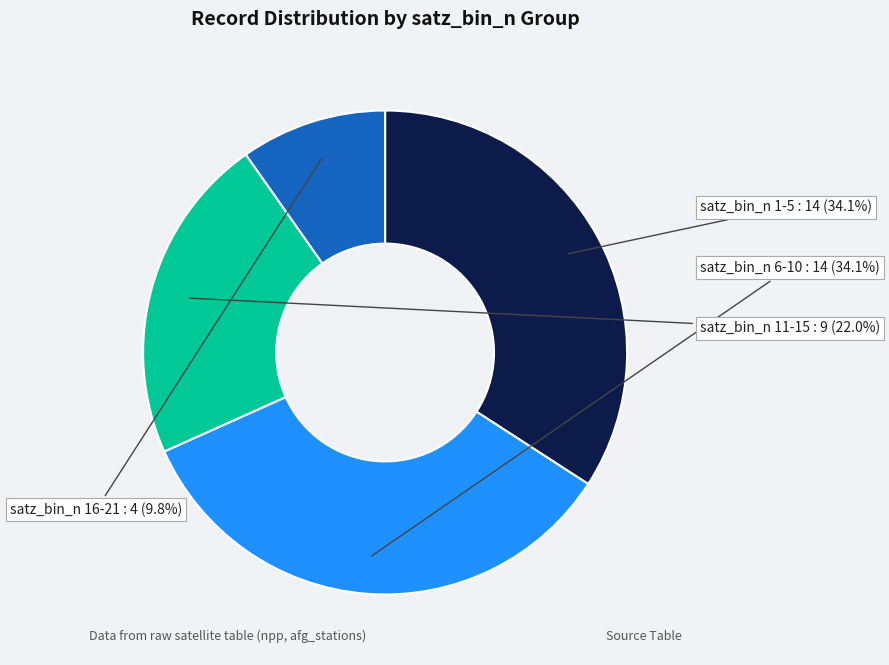

Count the number of slices in the pie.

4